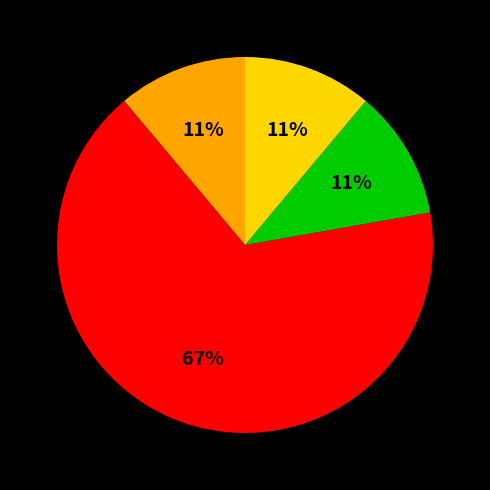

Is there a majority slice in this chart?

Yes